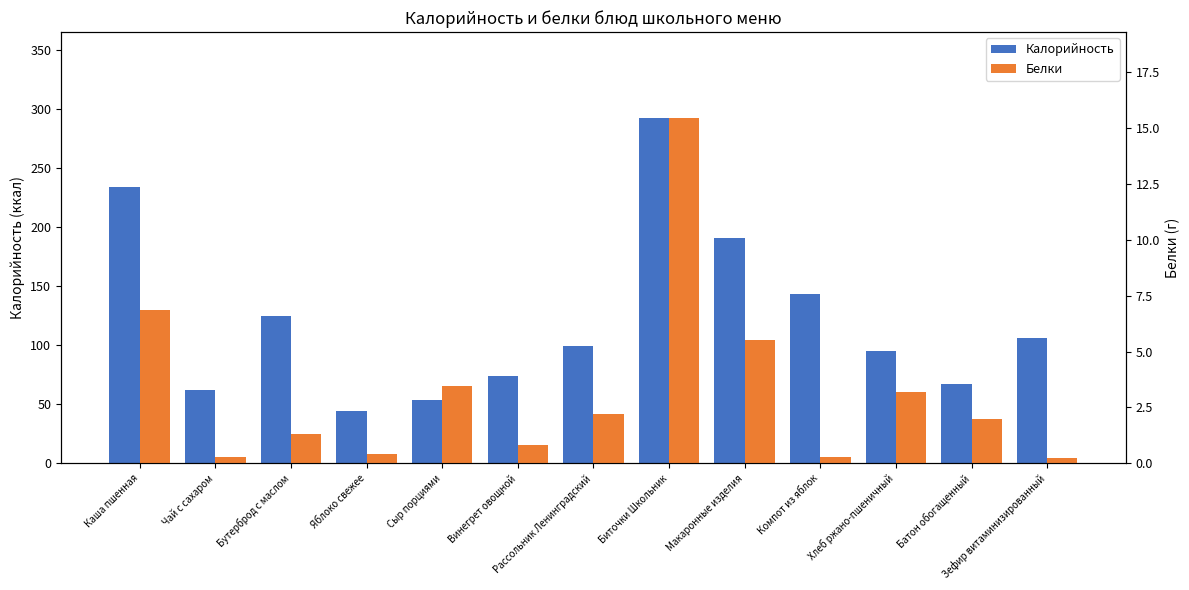

Where does the Белки series first go above 2?

Каша пшенная